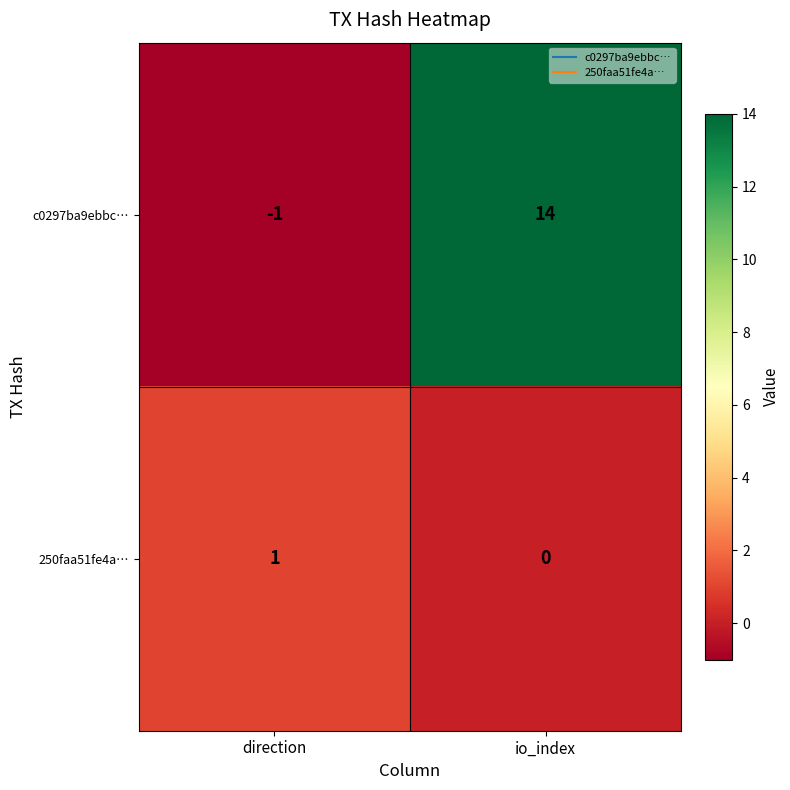

Where is c0297ba9ebbc… nearest to the value 6?

direction